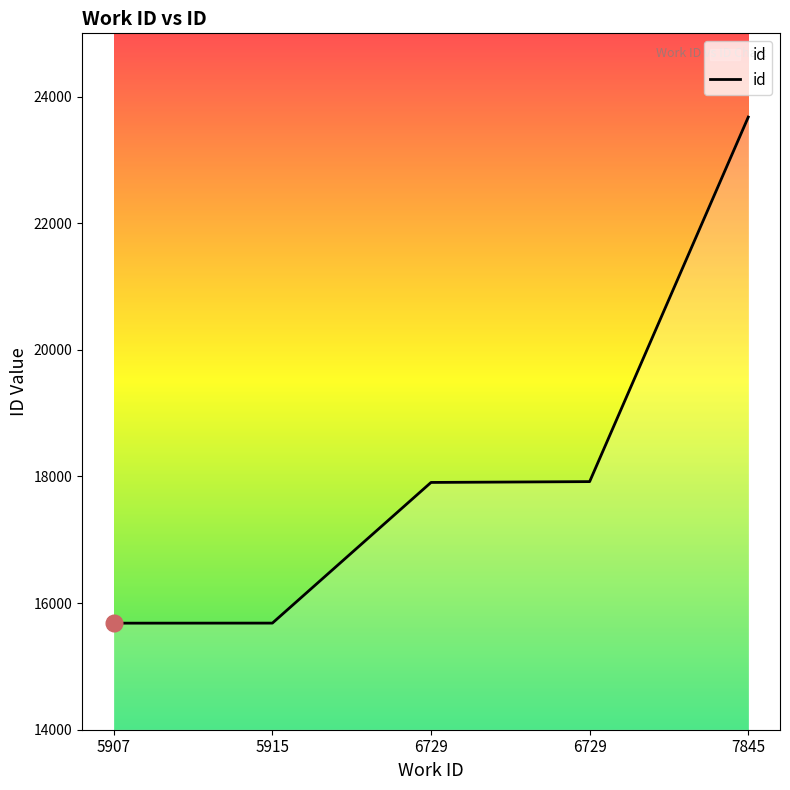

Where does the data first go above 17906?

6729